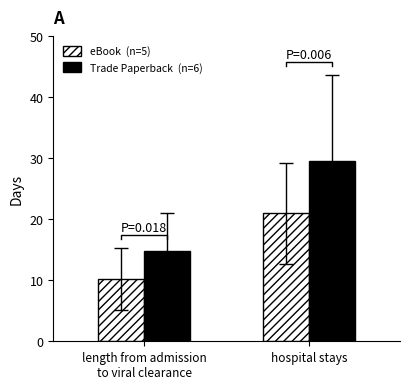

What is the value of the eBook  (n=5) bar at the 2nd from the left?

21.0